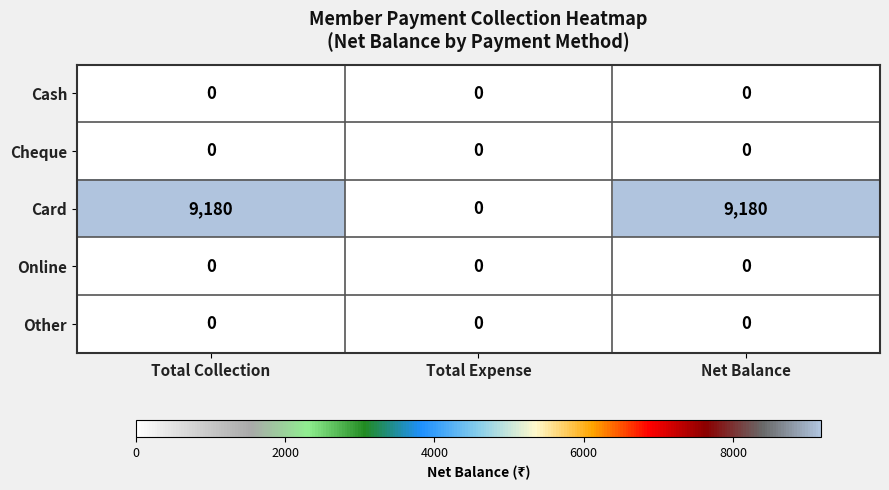

Which series has the widest spread of values?

Card